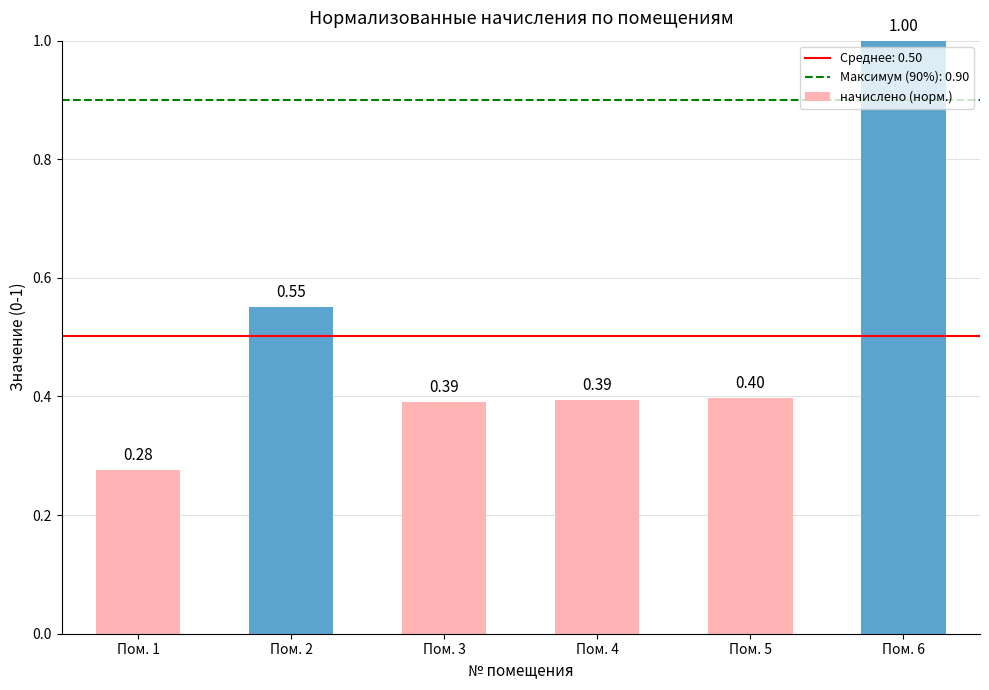

Where is the data nearest to the value 0?

Пом. 1